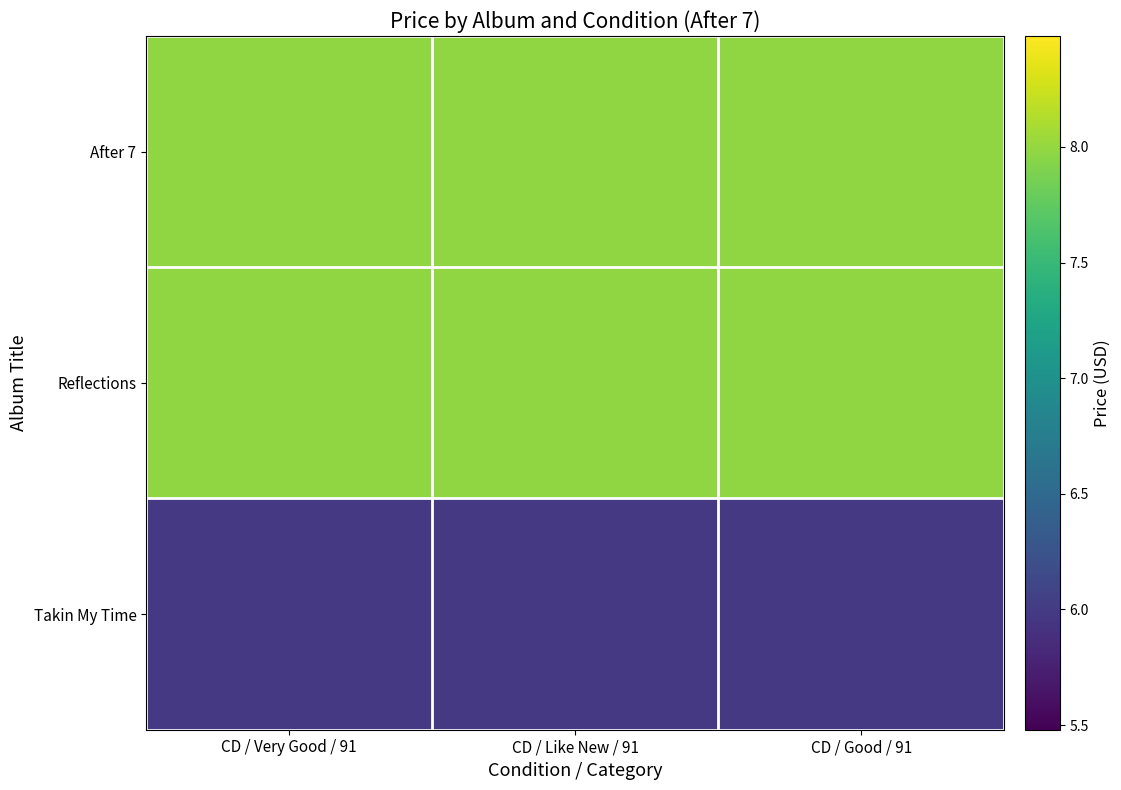

Rank the series at CD / Like New / 91 from highest to lowest value.

After 7, Reflections, Takin My Time